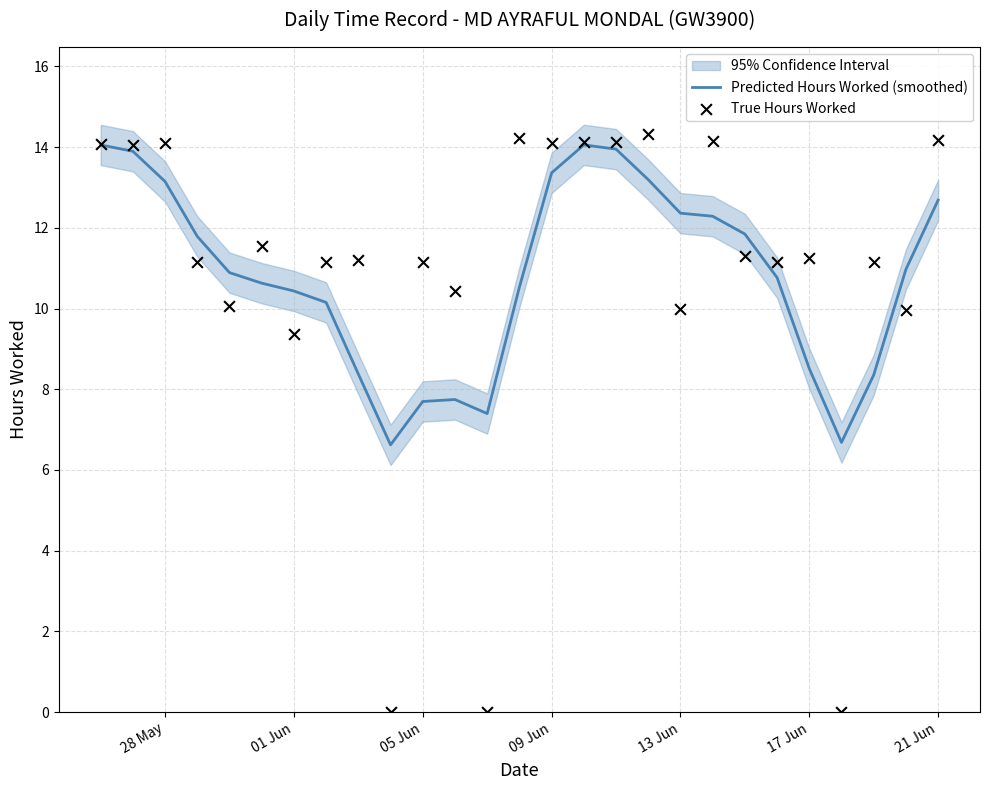

At how many categories does at least one series exceed 4?

27